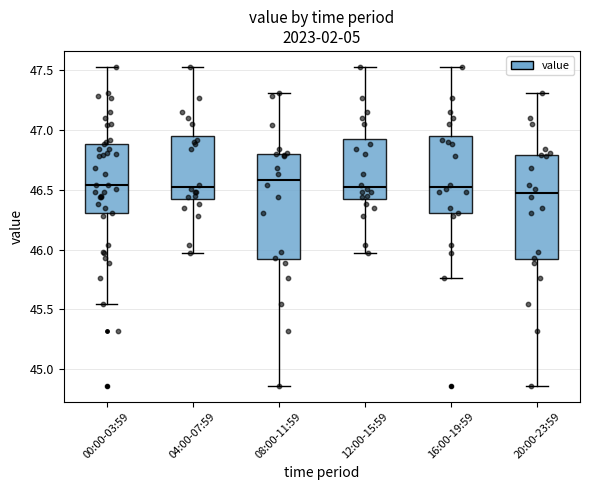

Reading left to right, transcribe this box plot: for each box, give where its median line is, the range the box spans, and where its two whiskers end, as read against the y-axis. The values are not printed on the chart, so give them approximately, as read against the axis.

00:00-03:59: median 46.55, box 46.30 to 46.90, whiskers 45.55 to 47.55
04:00-07:59: median 46.55, box 46.45 to 46.95, whiskers 45.95 to 47.55
08:00-11:59: median 46.60, box 45.90 to 46.80, whiskers 44.85 to 47.30
12:00-15:59: median 46.55, box 46.45 to 46.90, whiskers 45.95 to 47.55
16:00-19:59: median 46.55, box 46.30 to 46.95, whiskers 45.75 to 47.55
20:00-23:59: median 46.50, box 45.90 to 46.80, whiskers 44.85 to 47.30